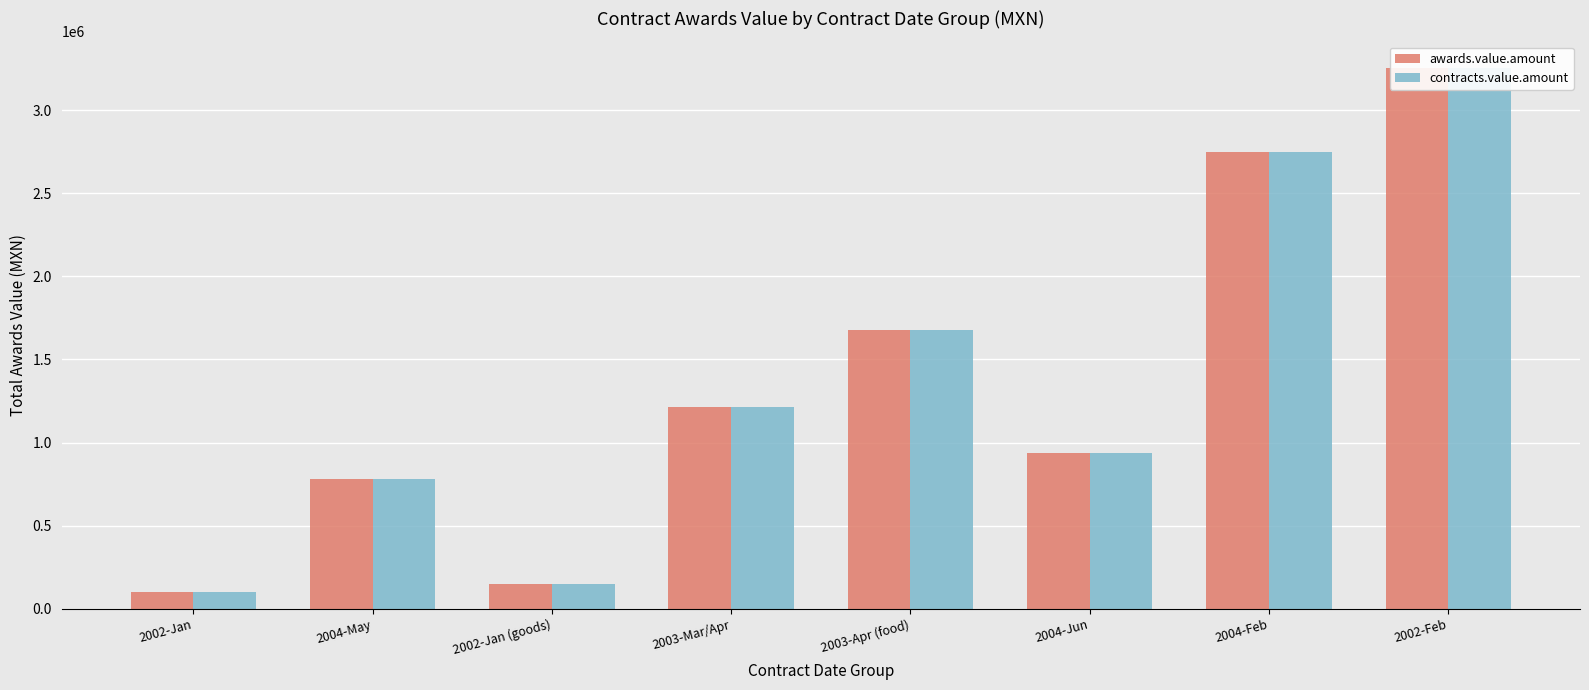

Reading left to right, transcribe all the data shown in this chart.

awards.value.amount: 101793.7	780974.0	146702.0	1214238.2	1676734.9	938945.4	2749425.2	3250589.7
contracts.value.amount: 101793.7	780974.0	146702.0	1214238.2	1676734.9	938945.4	2749425.2	3250589.7